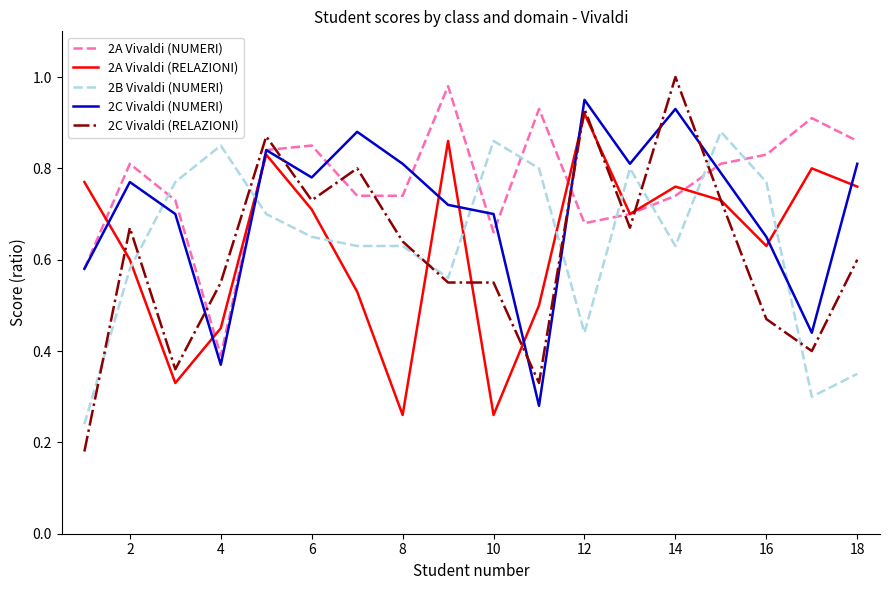

Which series has the largest range (max minus min)?

2C Vivaldi (RELAZIONI)